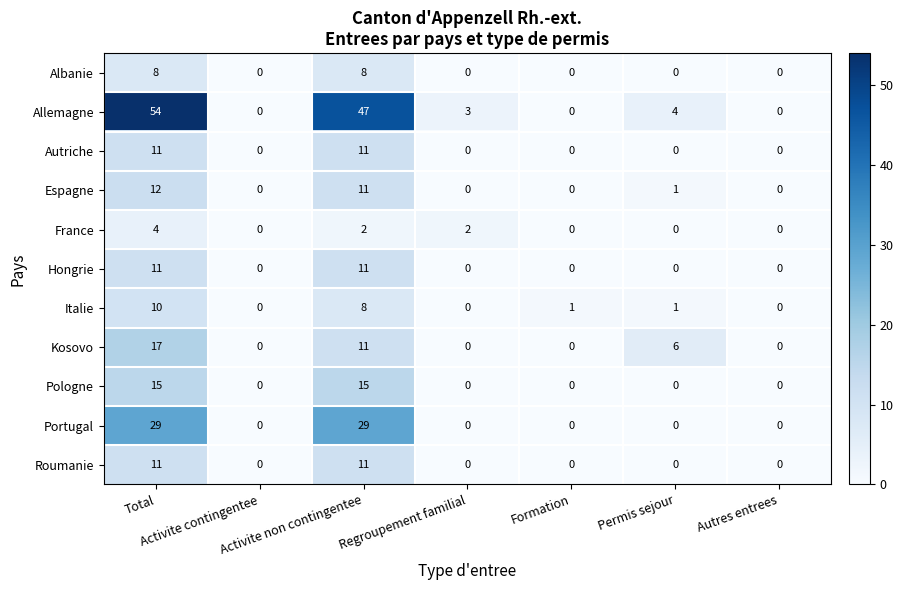

What is the greatest value displayed?

54